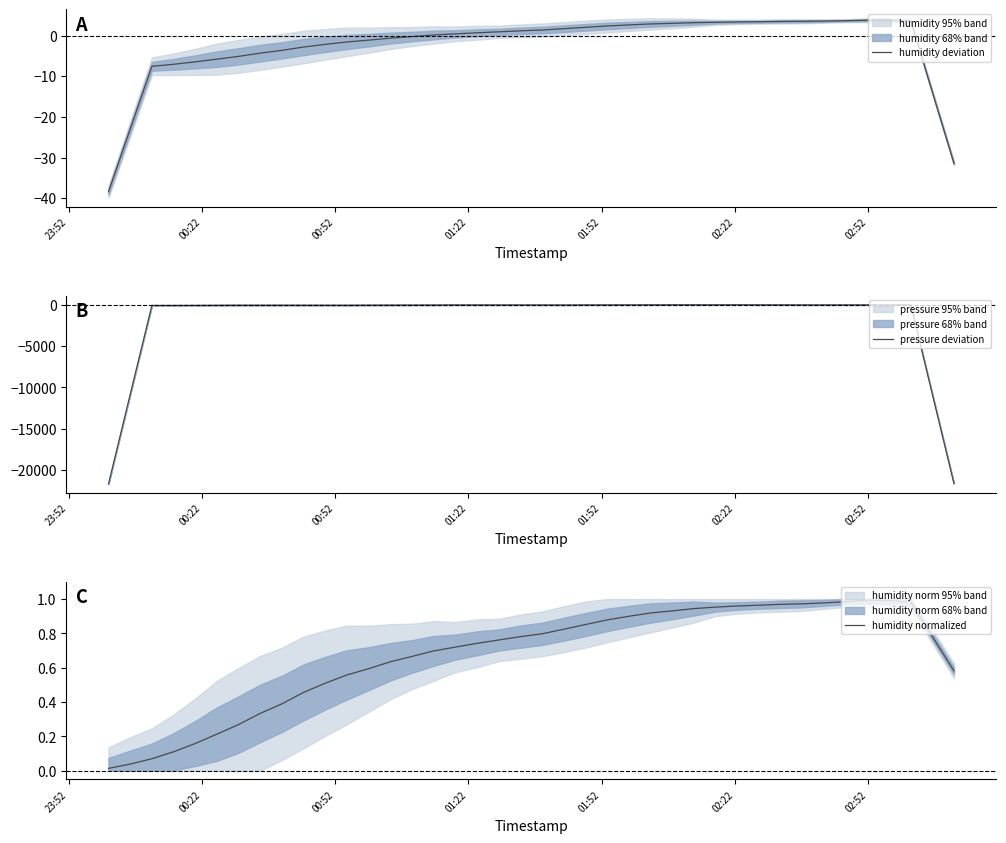

How many times do pressure deviation and humidity deviation cross each other?

2